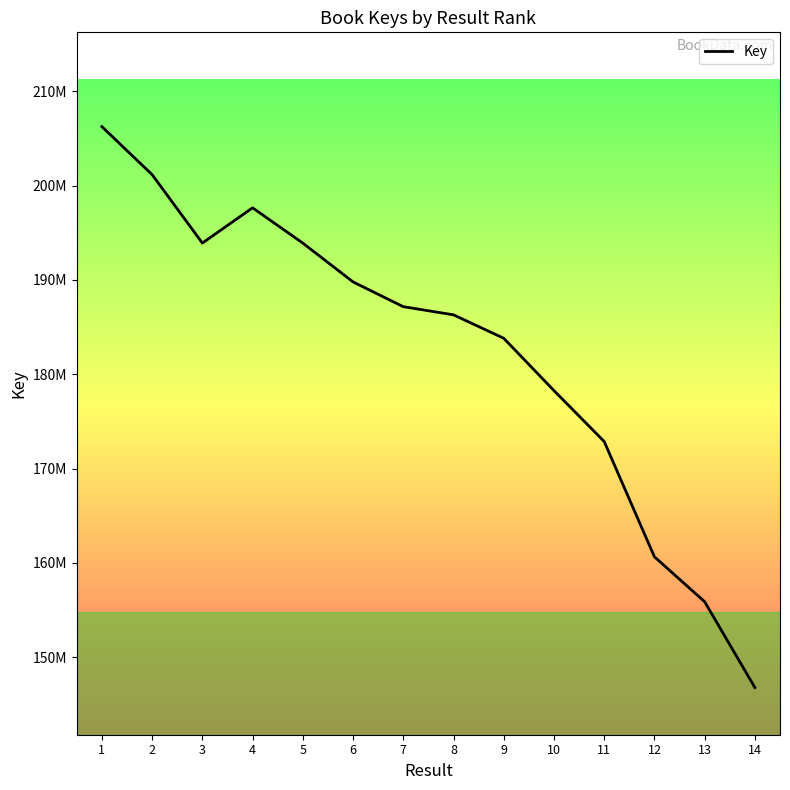

Rank the categories by value from lowest to highest.

14, 13, 12, 11, 10, 9, 8, 7, 6, 5, 3, 4, 2, 1